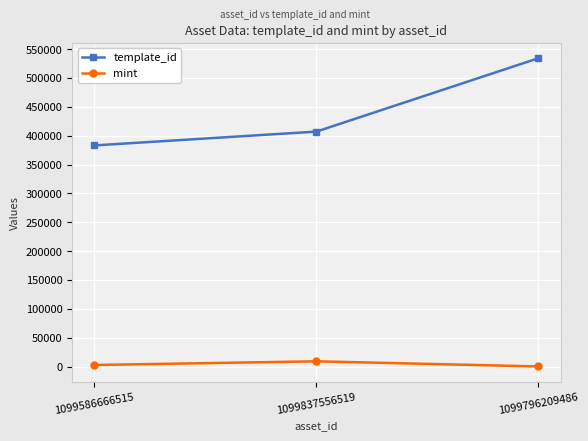

Reading right to left, what are all the values shown in this chart?

template_id: 1099796209486=534089	1099837556519=407032	1099586666515=383071
mint: 1099796209486=202	1099837556519=9115	1099586666515=2774